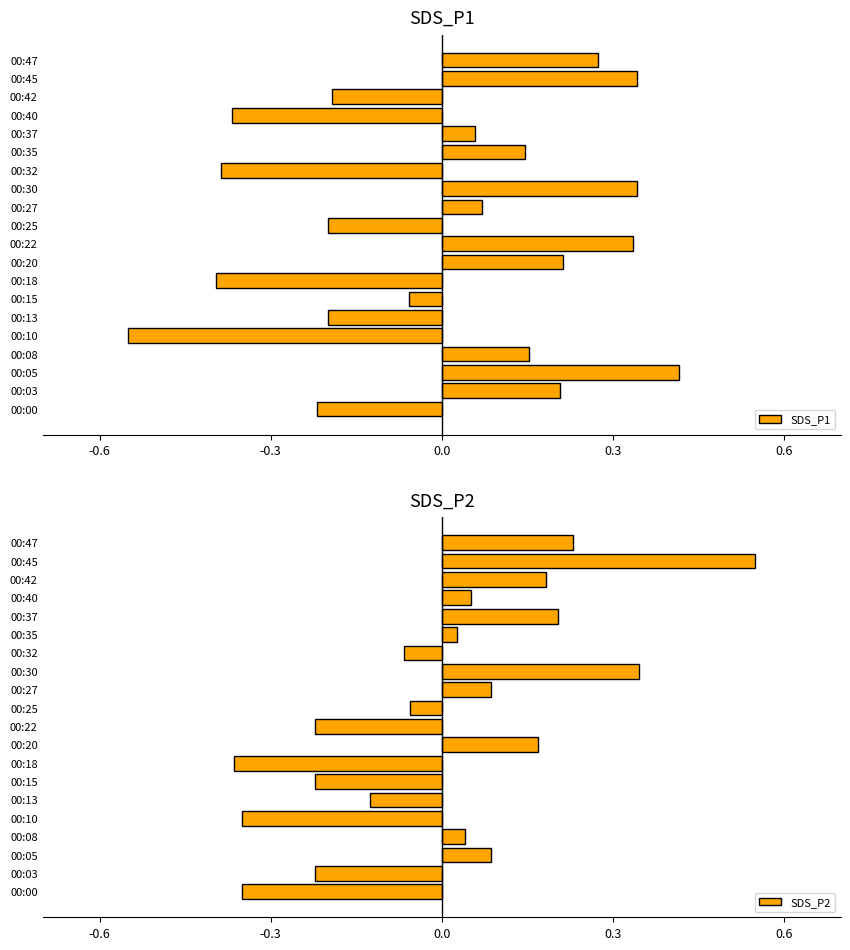

Which series has the largest range (max minus min)?

SDS_P1